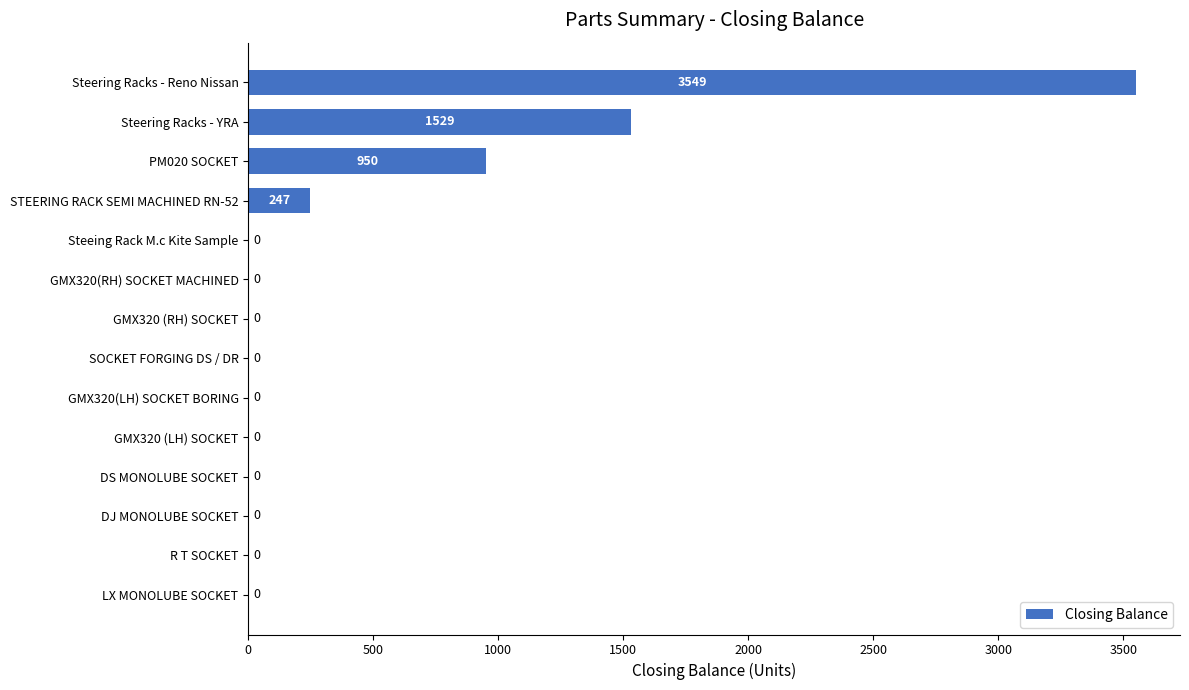

Reading bottom to top, extract all data points from this chart.

LX MONOLUBE SOCKET=0	R T SOCKET=0	DJ MONOLUBE SOCKET=0	DS MONOLUBE SOCKET=0	GMX320 (LH) SOCKET=0	GMX320(LH) SOCKET BORING=0	SOCKET FORGING DS / DR=0	GMX320 (RH) SOCKET=0	GMX320(RH) SOCKET MACHINED=0	Steeing Rack M.c Kite Sample=0	STEERING RACK SEMI MACHINED RN-52=247	PM020 SOCKET=950	Steering Racks - YRA=1529	Steering Racks - Reno Nissan=3549